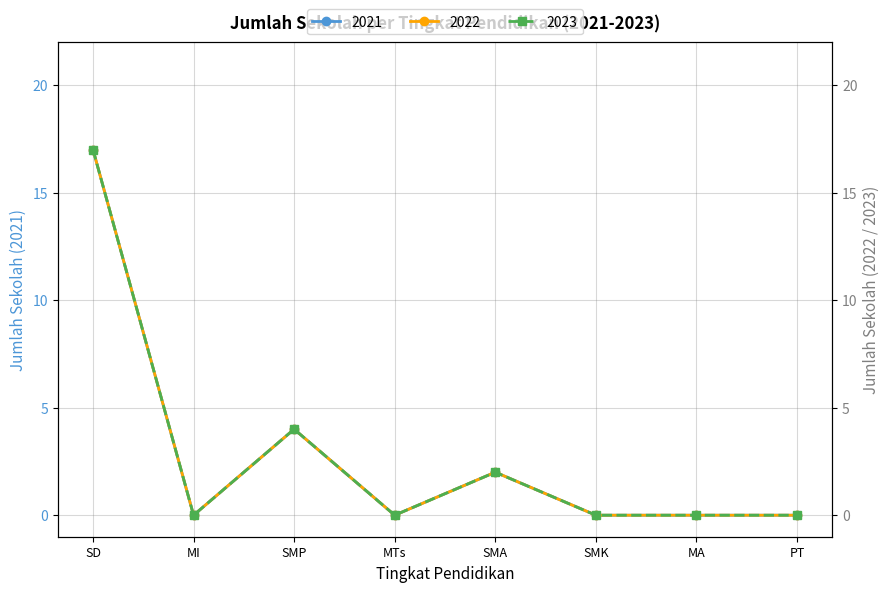

True or false: 2021 and 2023 cross at least once.

False